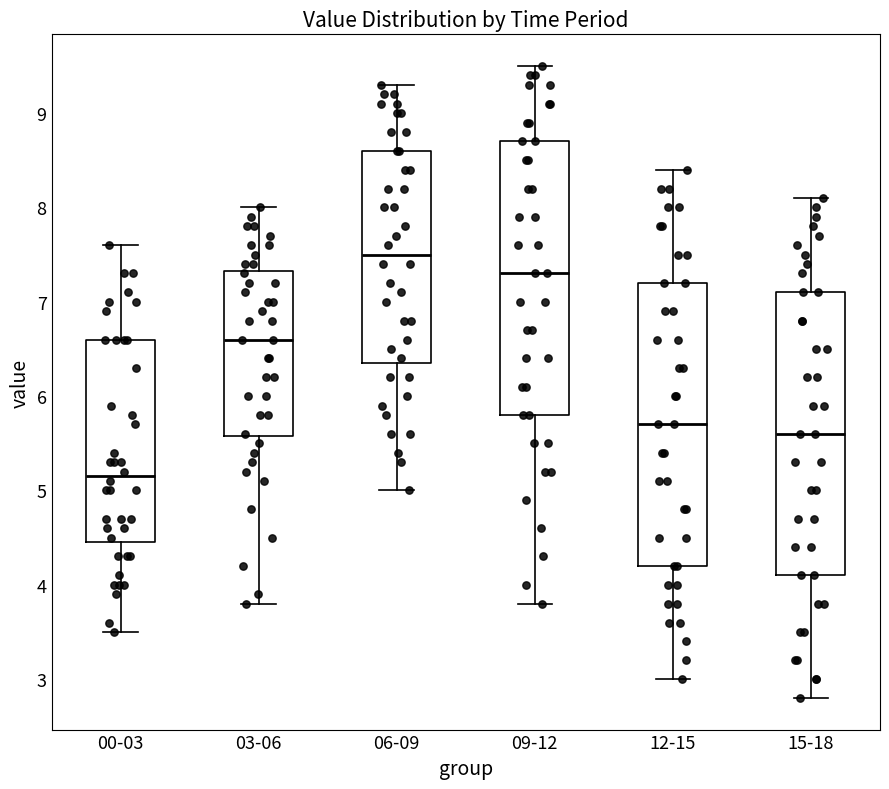

Which box has the lowest median line?

00-03